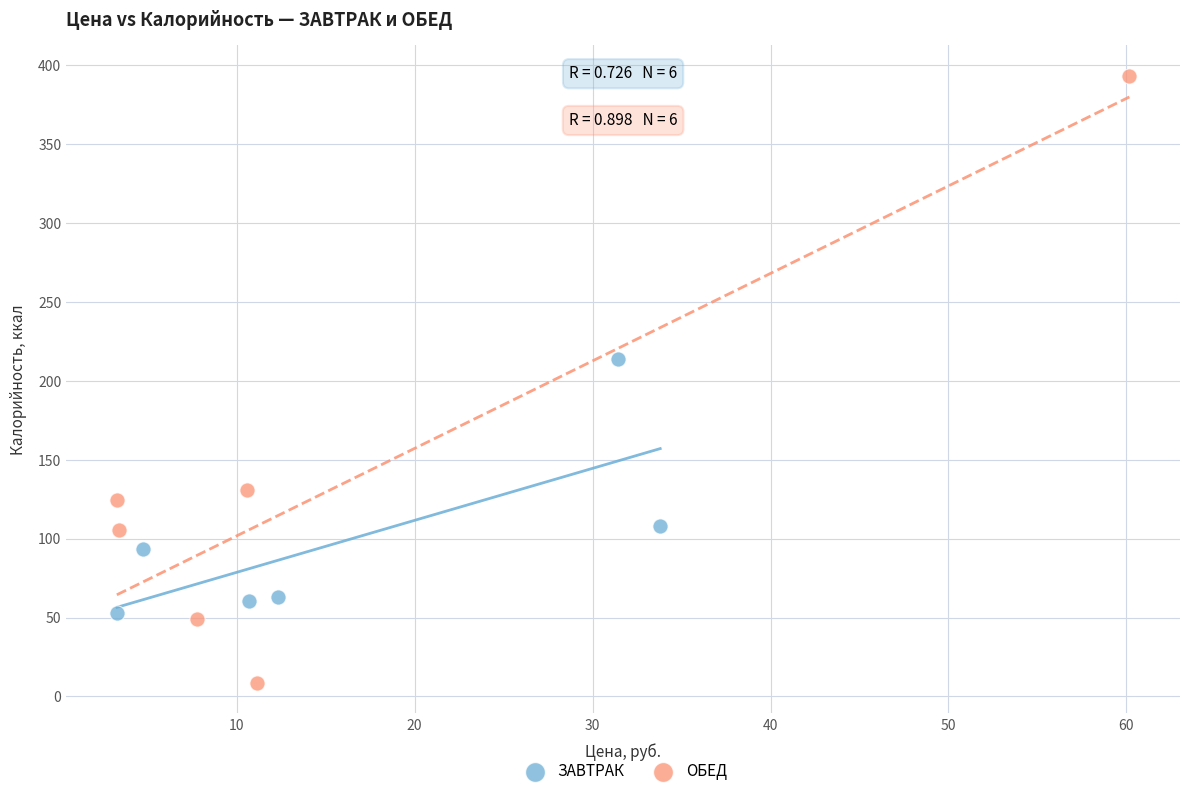

Which series contains the lowest Y value?

ОБЕД